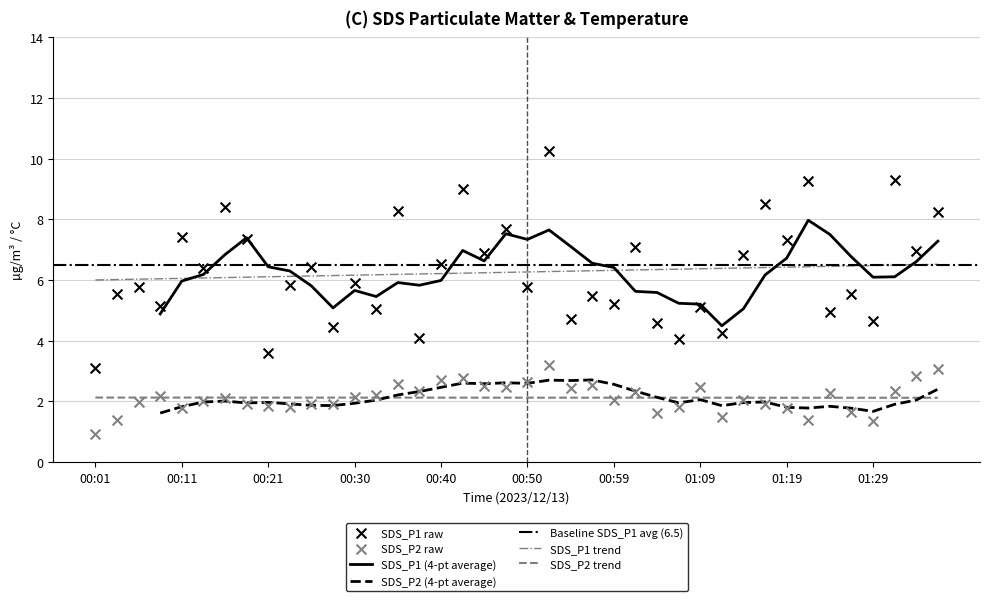

Which series contains the lowest Y value?

SDS_P2